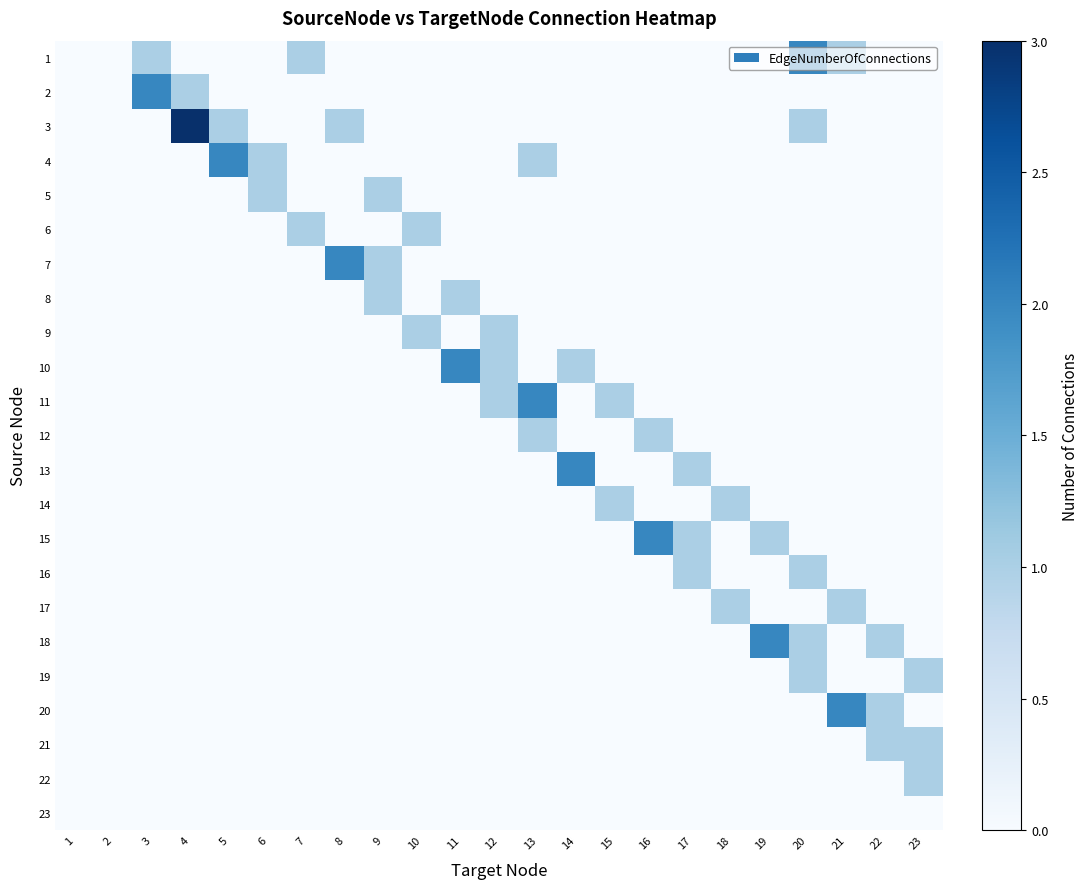

Between 21 and 16, which is larger?

21